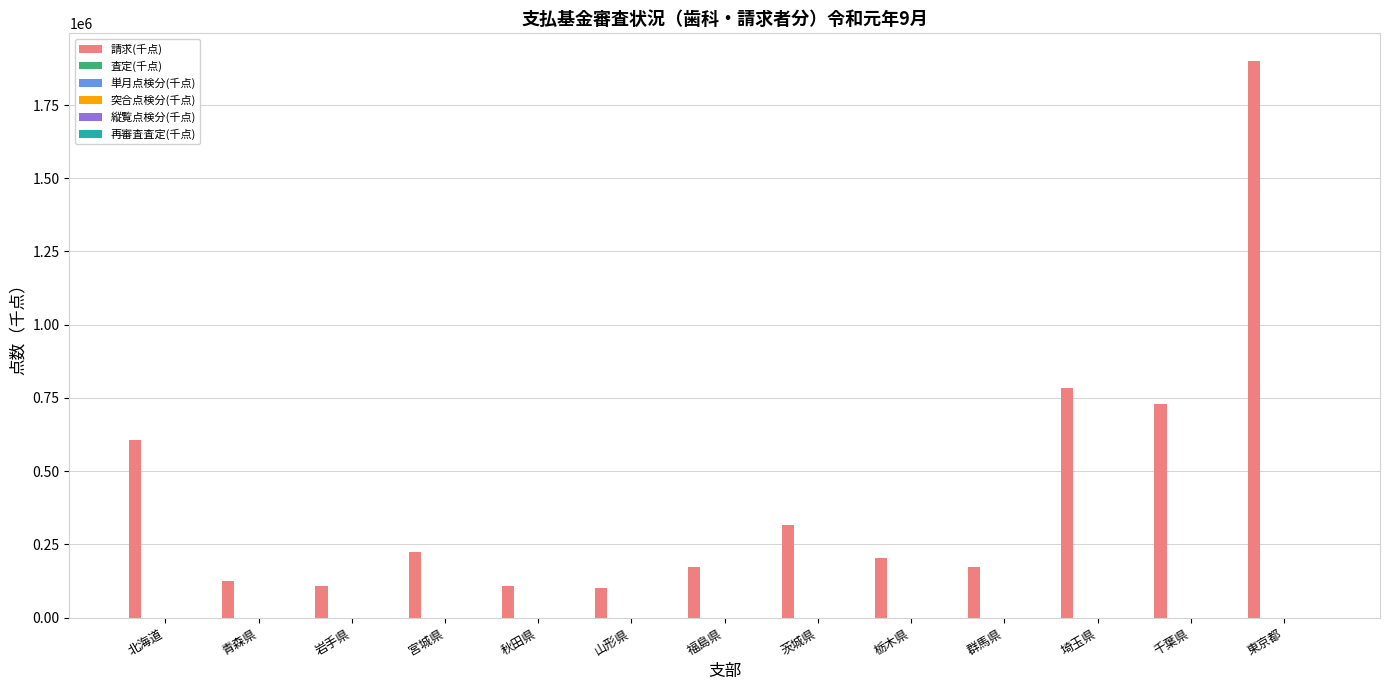

What is the maximum value shown in the chart?

1899645.2